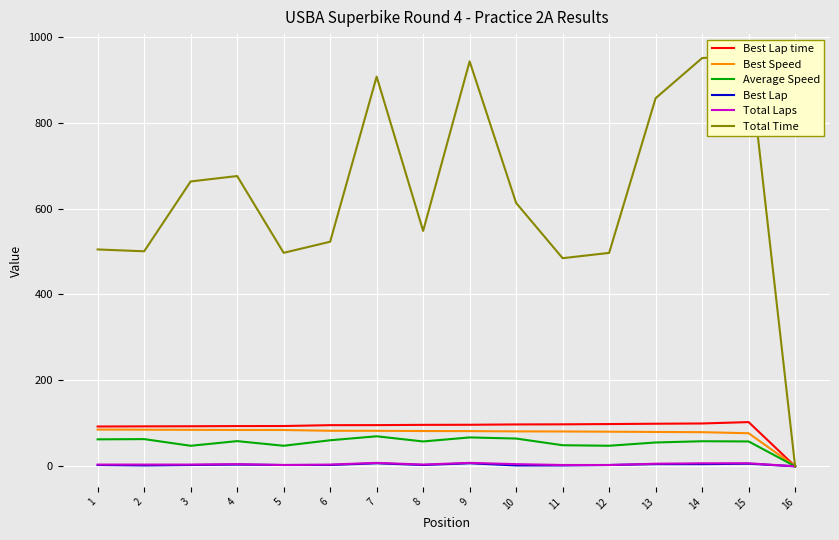

What is the total value across all series at 12?

729.5